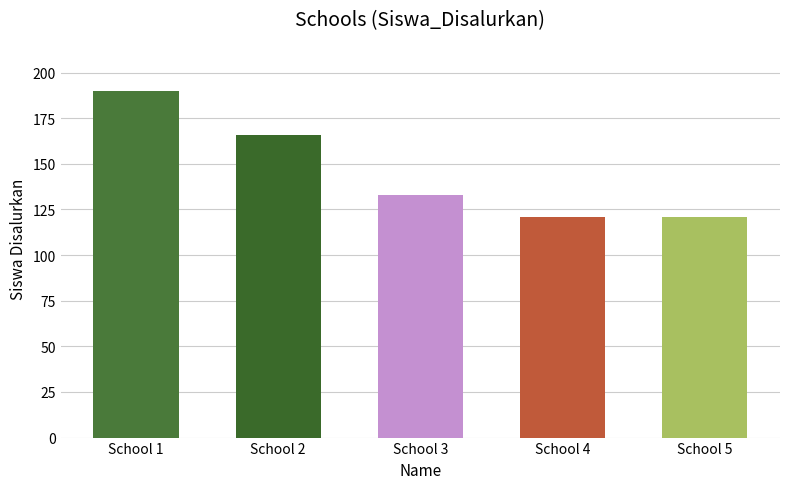

At which category does the chart reach its peak across all series?

School 1